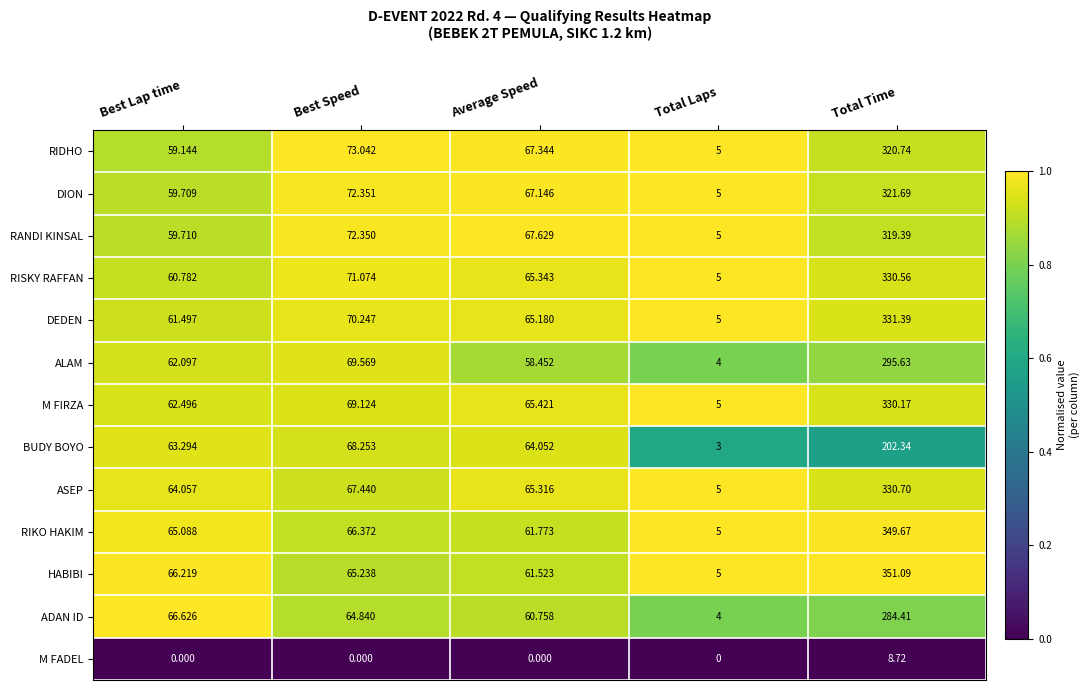

What is the maximum value shown in the chart?

351.1